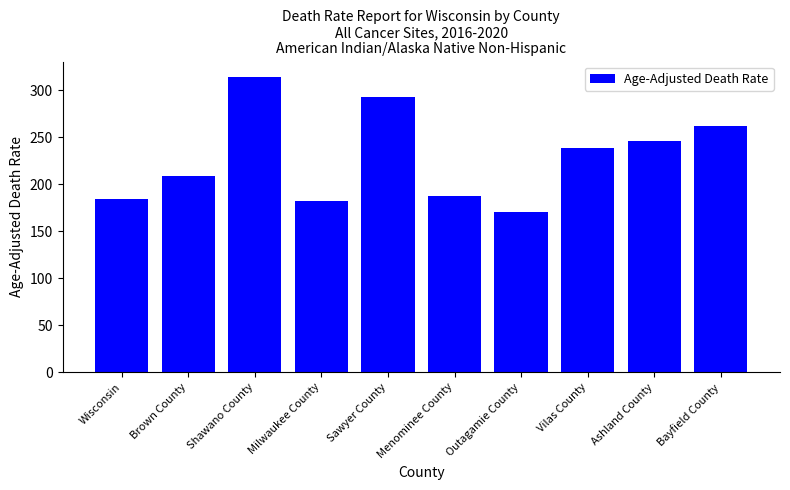

What is the ratio of the value at Ashland County to the value at Bayfield County?

0.9